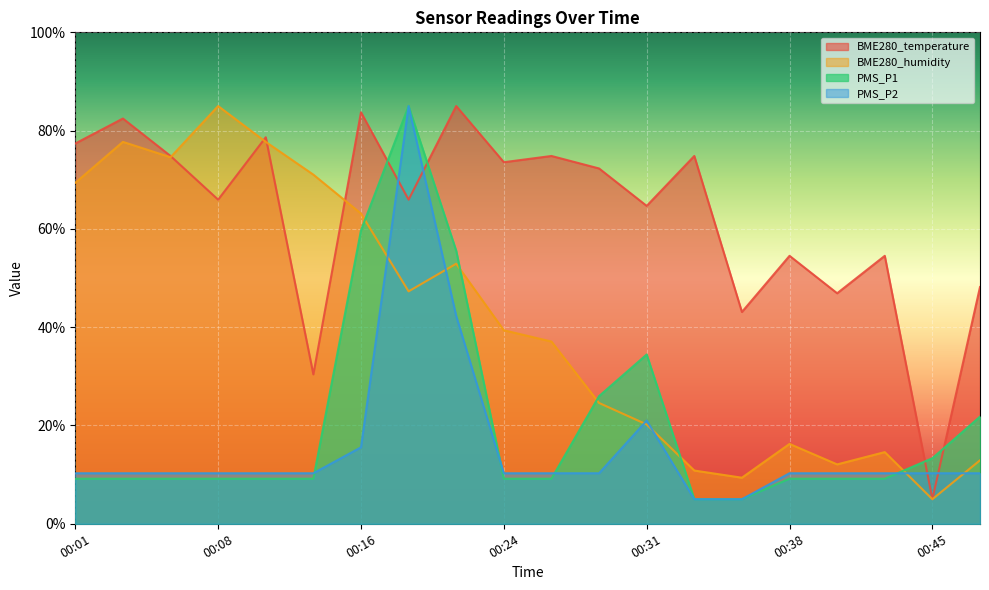

What is the smallest value displayed?

5.0